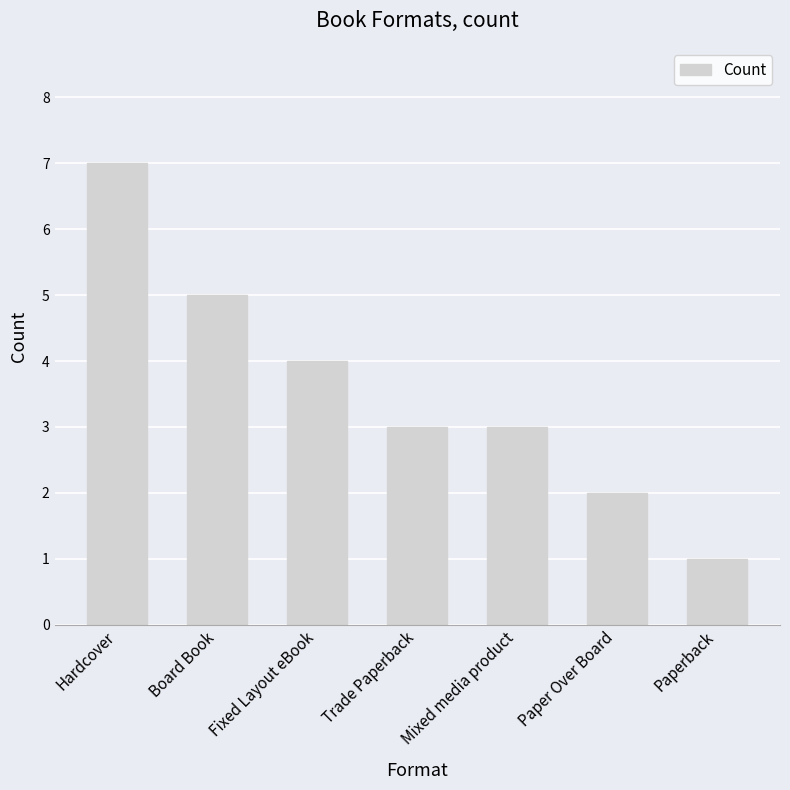

What is the label of the 5th bar from the left?

Mixed media product